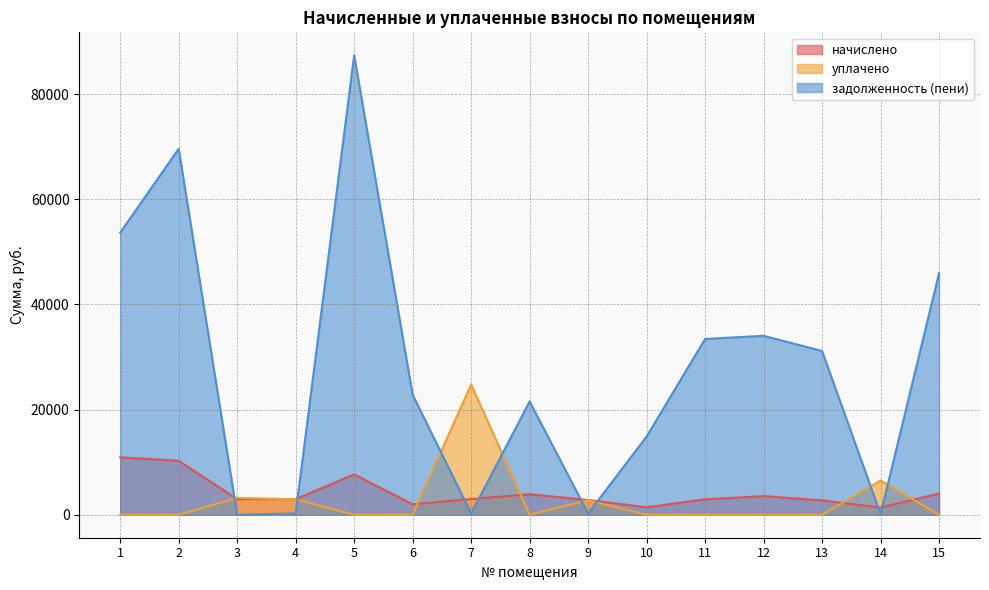

Which category has the highest value across all series?

5